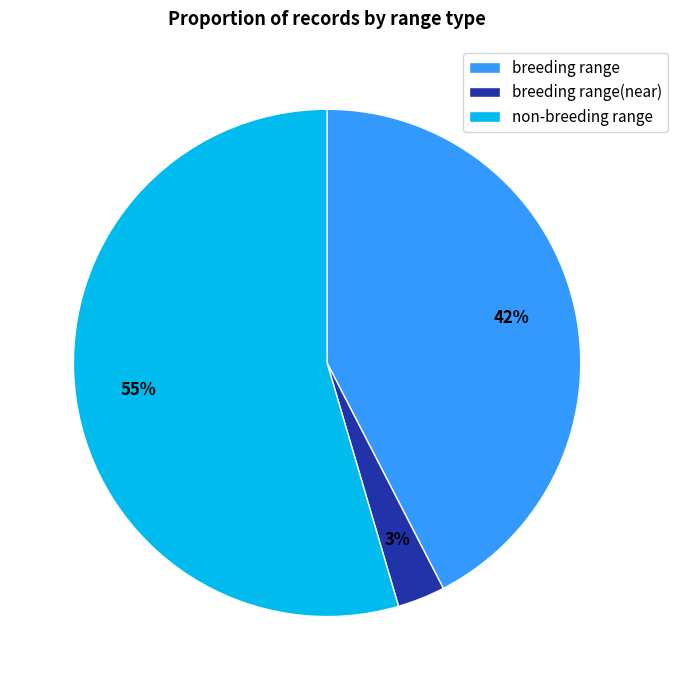

Which slice is the smallest?

breeding range(near)